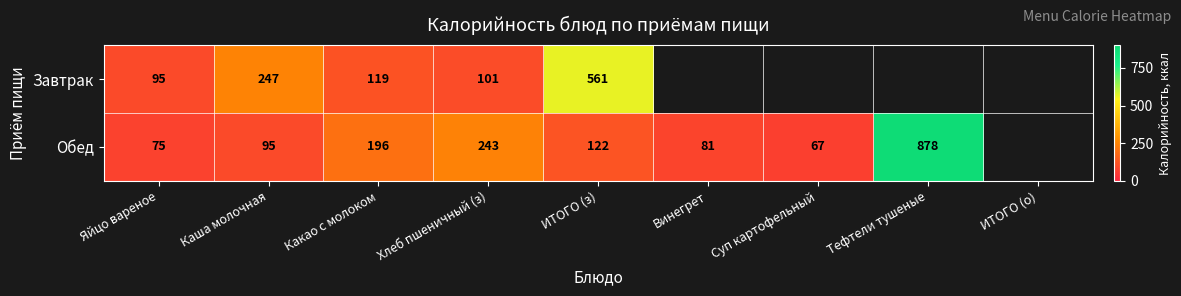

The Завтрак series shows 164 at Хлеб пшеничный (з). True or false?

False